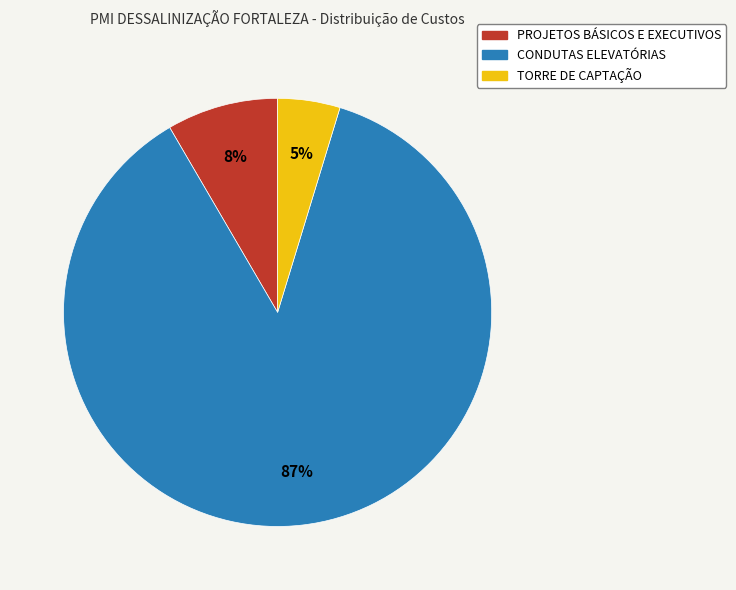

Which slice is the smallest?

TORRE DE CAPTAÇÃO